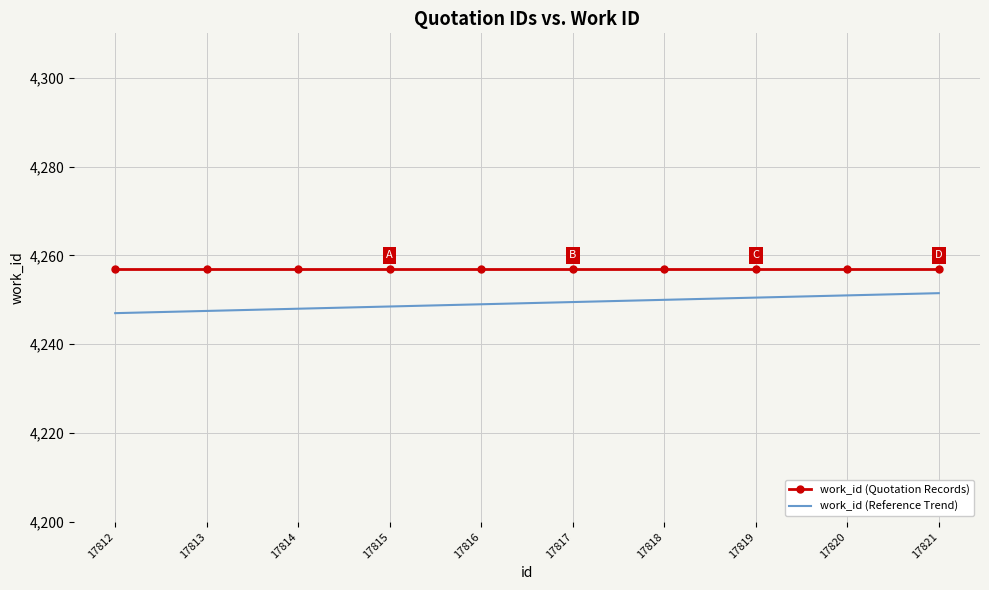

Rank the series by their maximum value, from highest to lowest.

work_id (Quotation Records), work_id (Reference Trend)